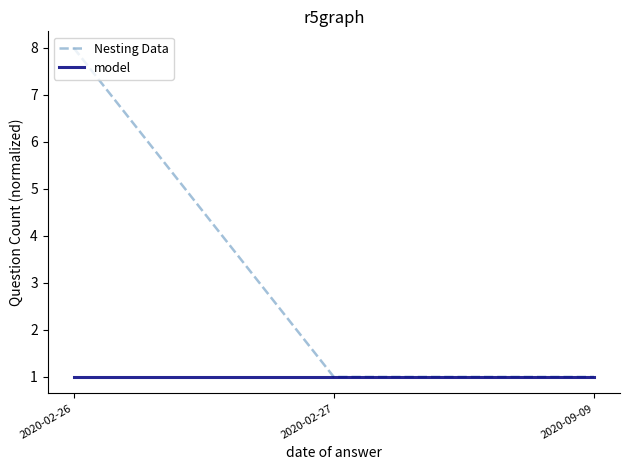

How many Nesting Data values are between 1 and 8?

3